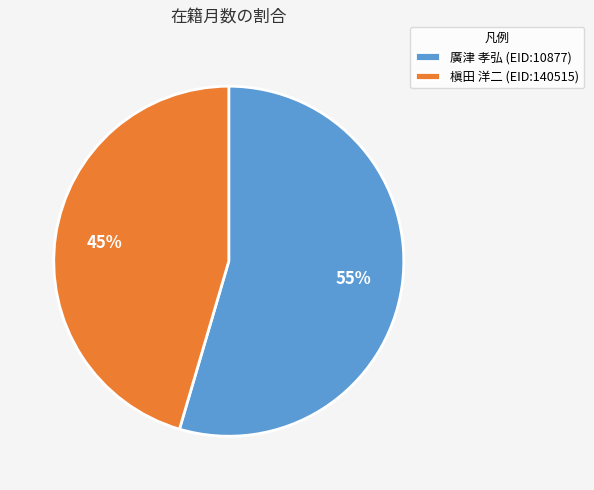

Which slice is the largest?

廣津 孝弘 (EID:10877)